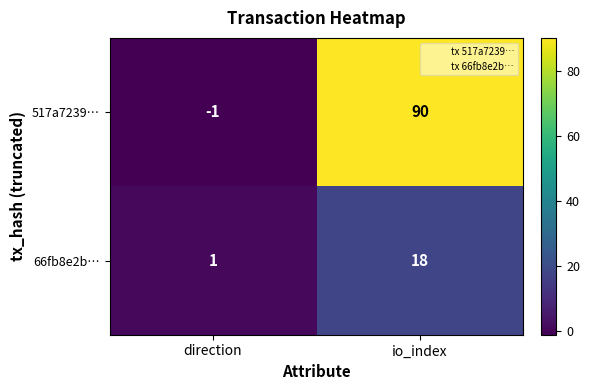

Reading left to right, list all the values displayed in this chart.

517a7239…: -1	90
66fb8e2b…: 1	18